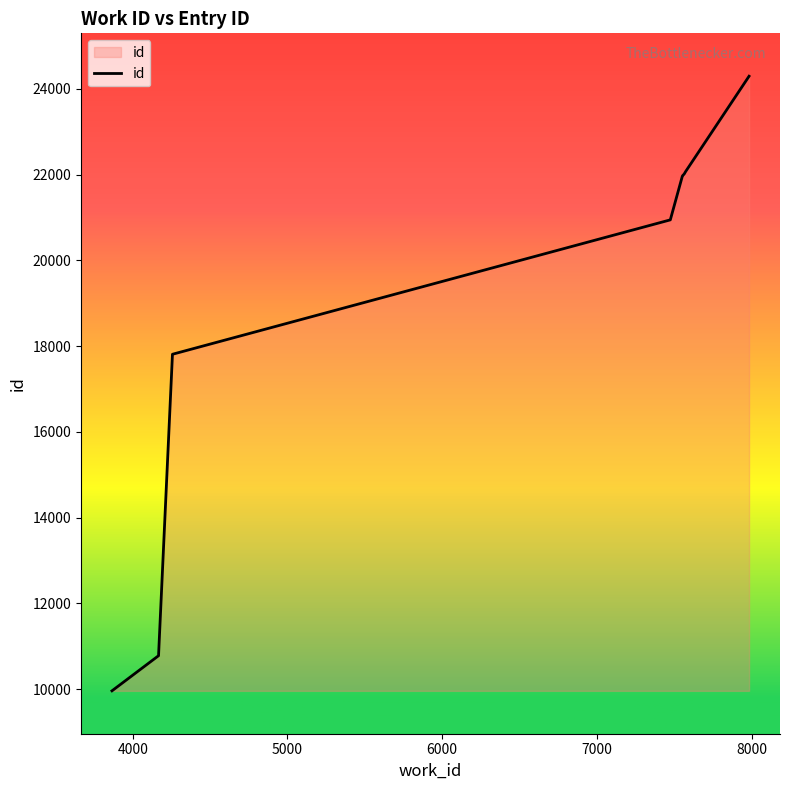

How many values are below 21967?

4